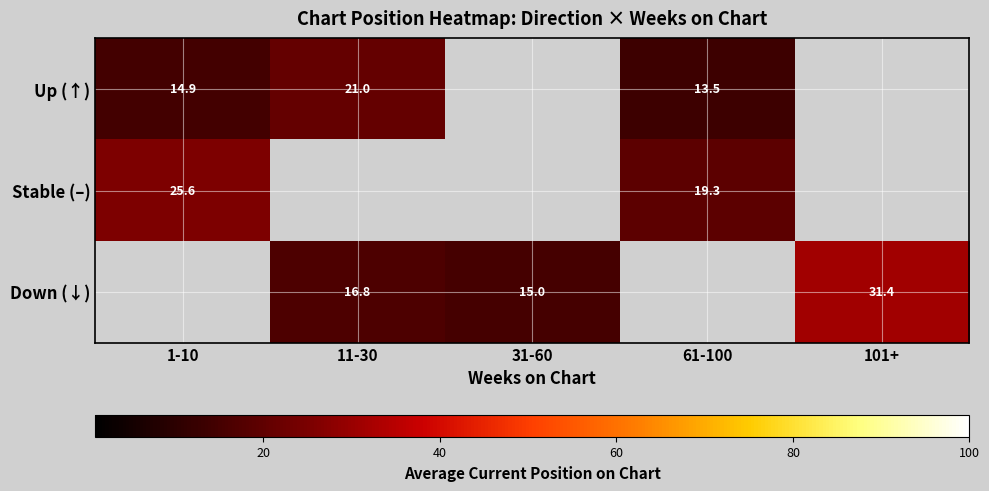

Where is Stable (–) nearest to the value 22?

61-100